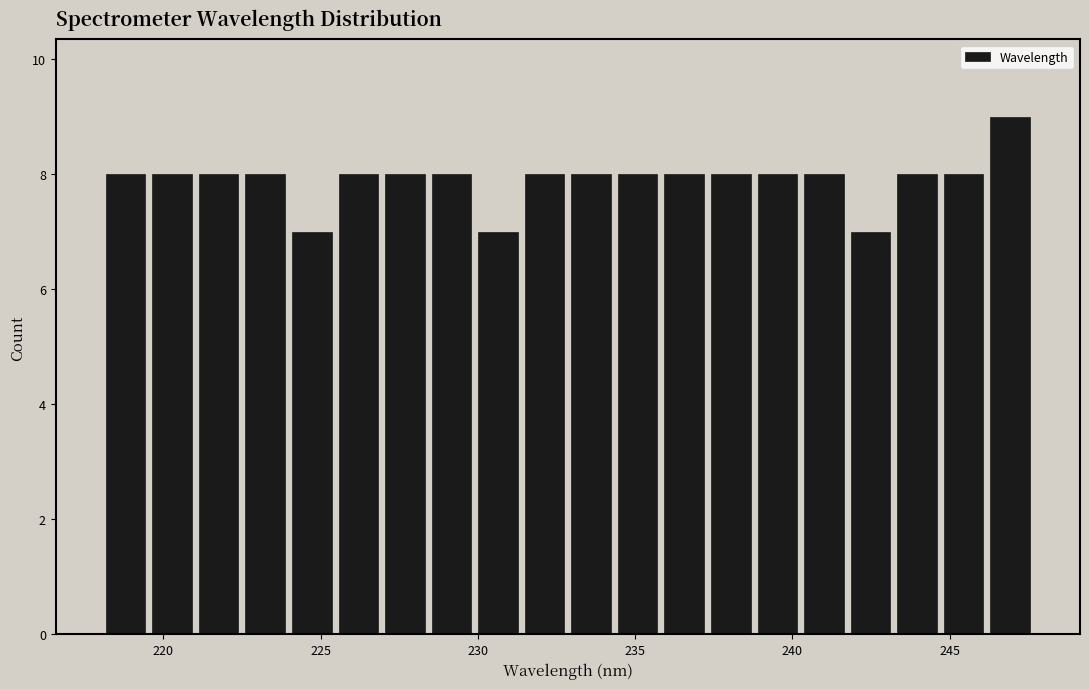

Around what value on the x-axis is the tallest bar? Give the approximate position of its centre, as read against the axis.

247.0